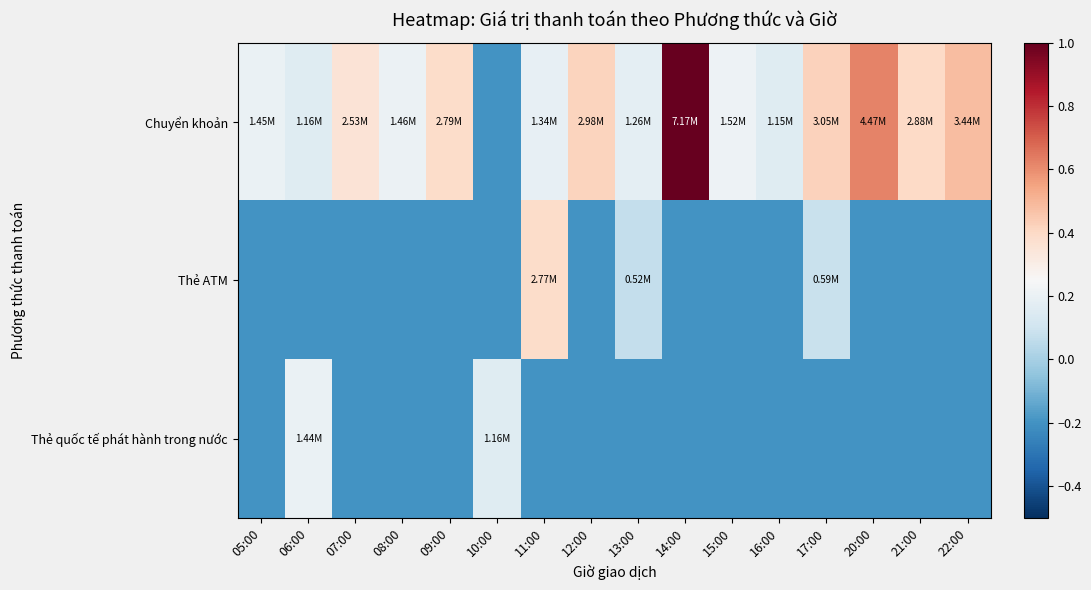

Reading left to right, list all the values displayed in this chart.

Chuyển khoản: 05:00=0.2	06:00=0.2	07:00=0.4	08:00=0.2	09:00=0.4	10:00=-0.2	11:00=0.2	12:00=0.4	13:00=0.2	14:00=1.0	15:00=0.2	16:00=0.2	17:00=0.4	20:00=0.6	21:00=0.4	22:00=0.5
Thẻ ATM: 05:00=-0.2	06:00=-0.2	07:00=-0.2	08:00=-0.2	09:00=-0.2	10:00=-0.2	11:00=0.4	12:00=-0.2	13:00=0.1	14:00=-0.2	15:00=-0.2	16:00=-0.2	17:00=0.1	20:00=-0.2	21:00=-0.2	22:00=-0.2
Thẻ quốc tế phát hành trong nước: 05:00=-0.2	06:00=0.2	07:00=-0.2	08:00=-0.2	09:00=-0.2	10:00=0.2	11:00=-0.2	12:00=-0.2	13:00=-0.2	14:00=-0.2	15:00=-0.2	16:00=-0.2	17:00=-0.2	20:00=-0.2	21:00=-0.2	22:00=-0.2